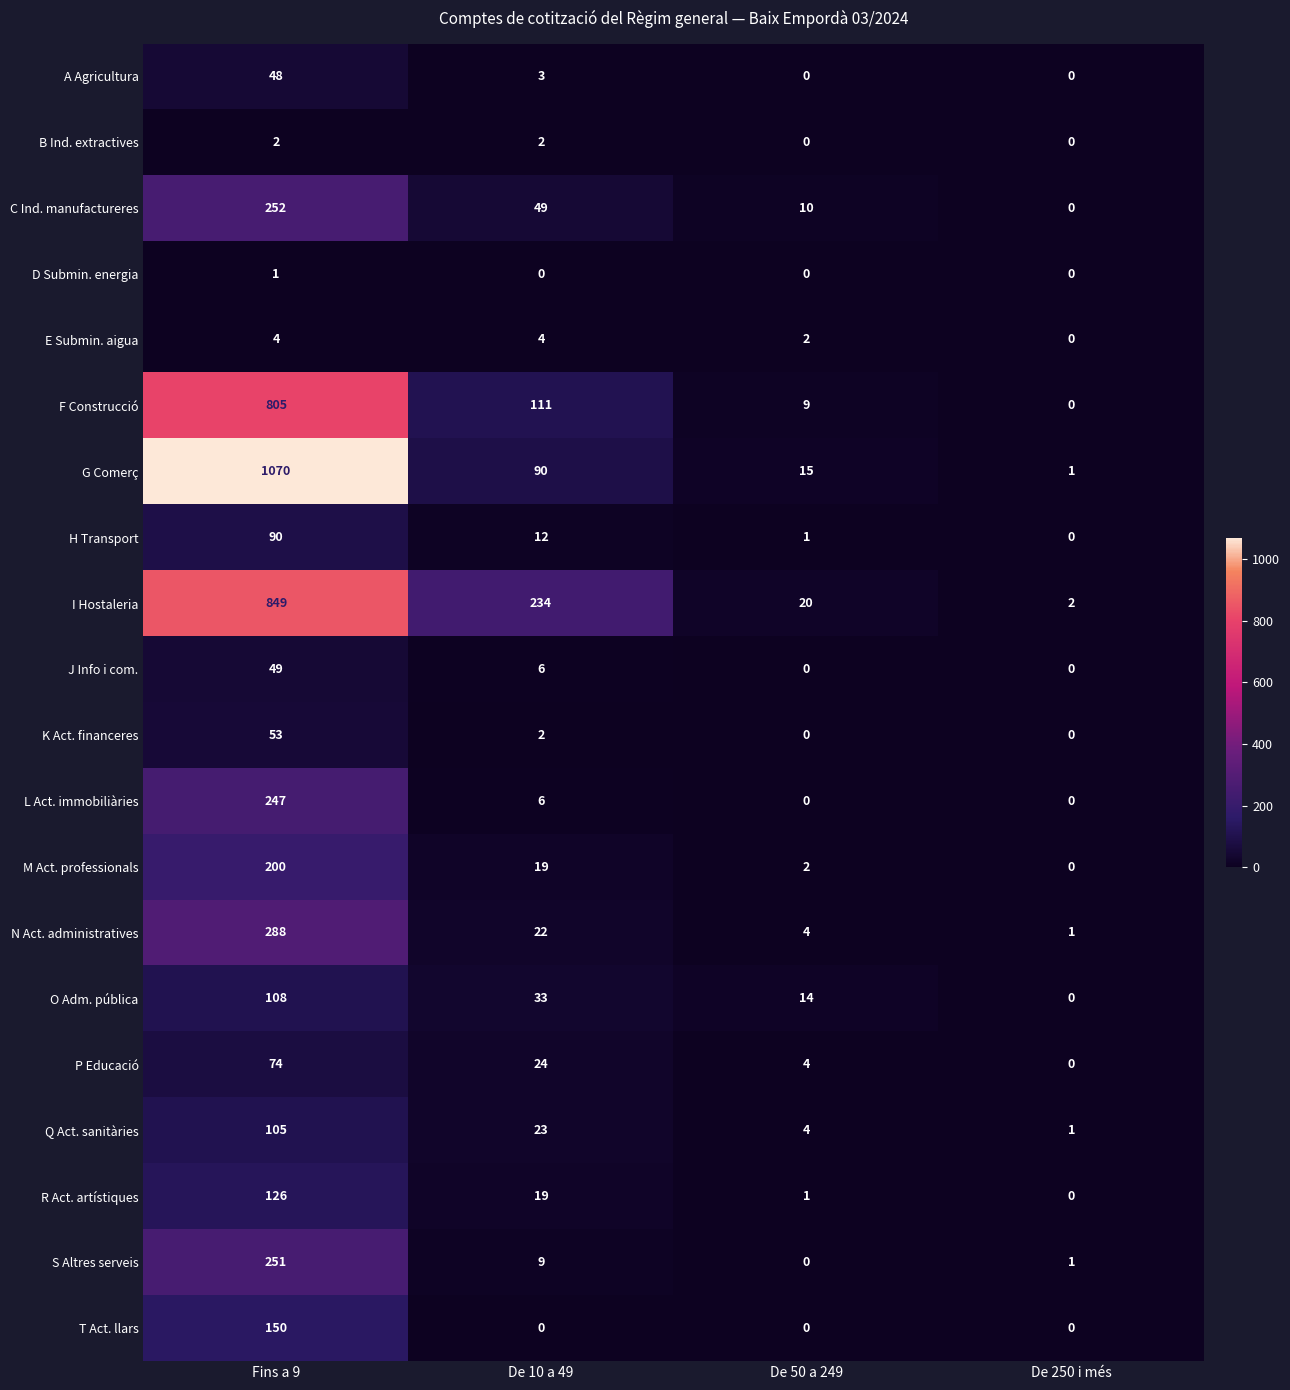

Is it true that D Submin. energia equals 0 at De 50 a 249?

True